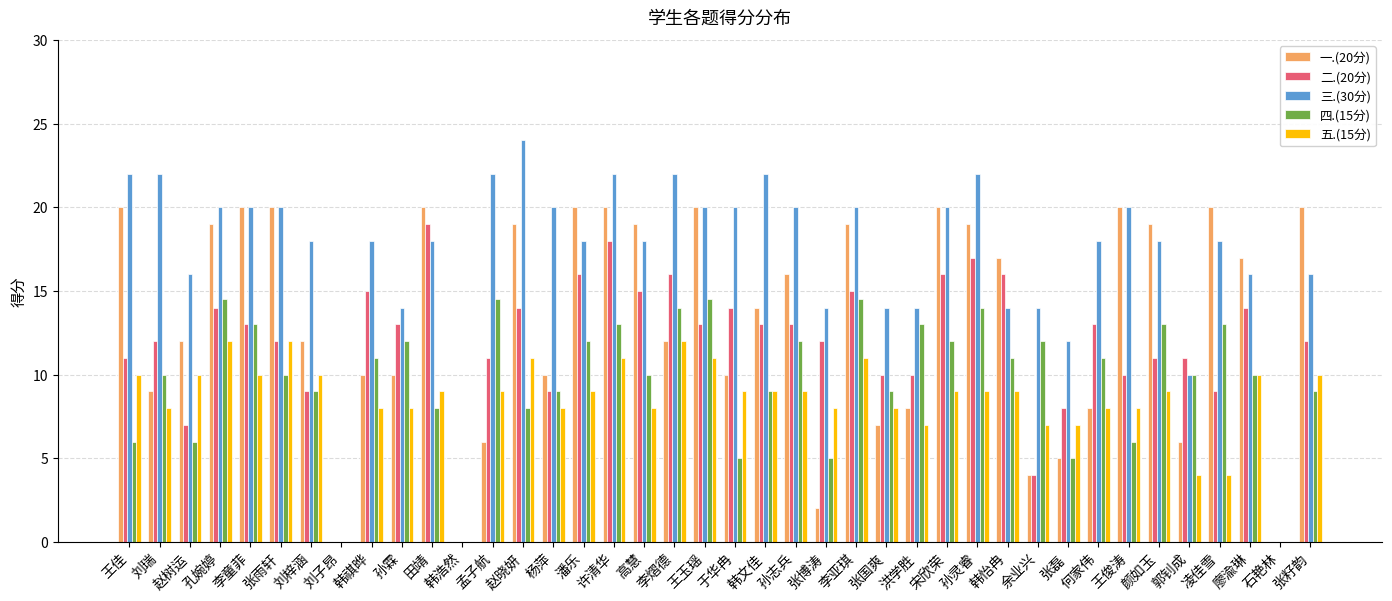

What is the total value across all series at 王俊涛?

64.0